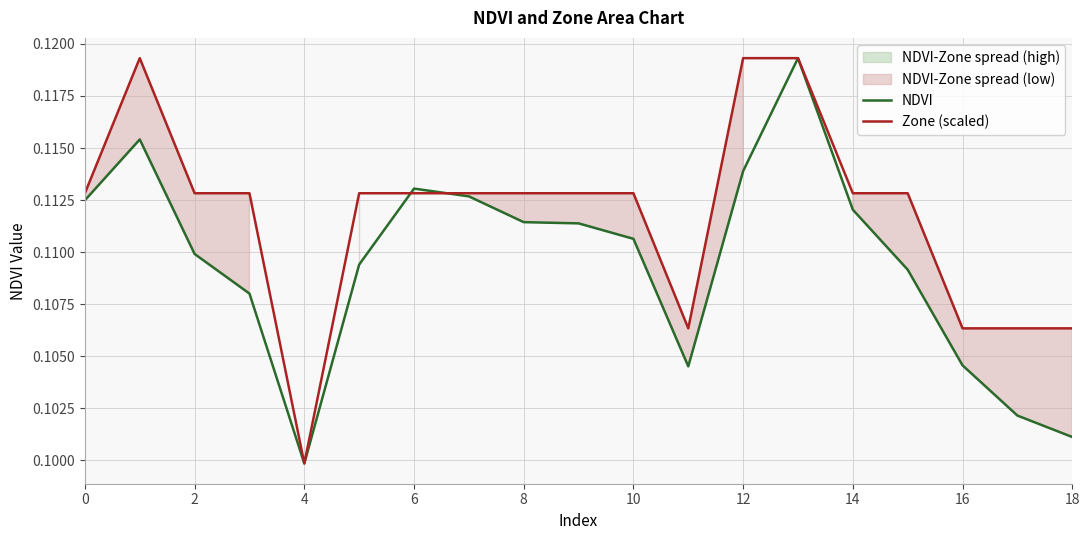

At which label is NDVI closest to 0?

4